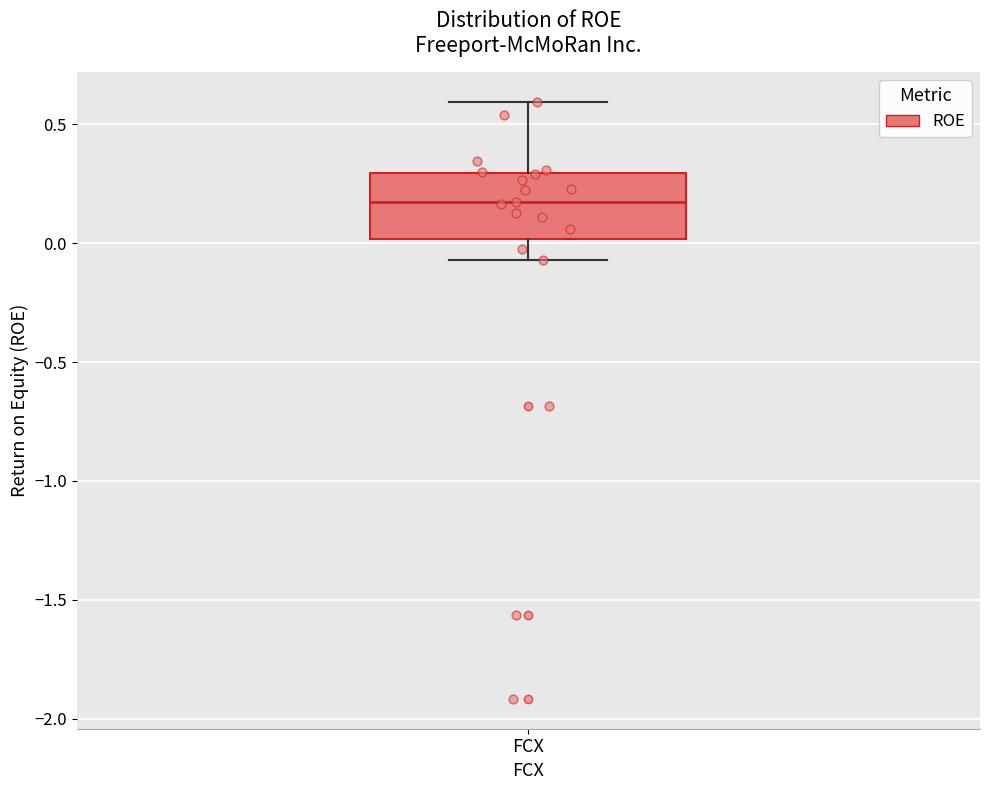

Transcribe this box plot: give where the median line is, the range the box spans, and where the two whiskers end, as read against the y-axis. The values are not printed on the chart, so give them approximately, as read against the axis.

median 0.15, box 0.00 to 0.30, whiskers -0.05 to 0.60